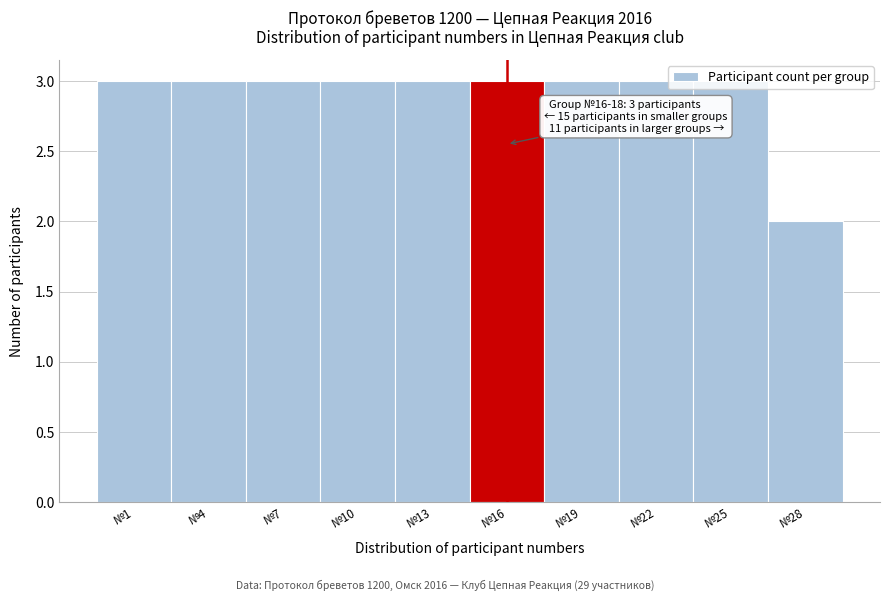

What is the greatest value displayed?

3